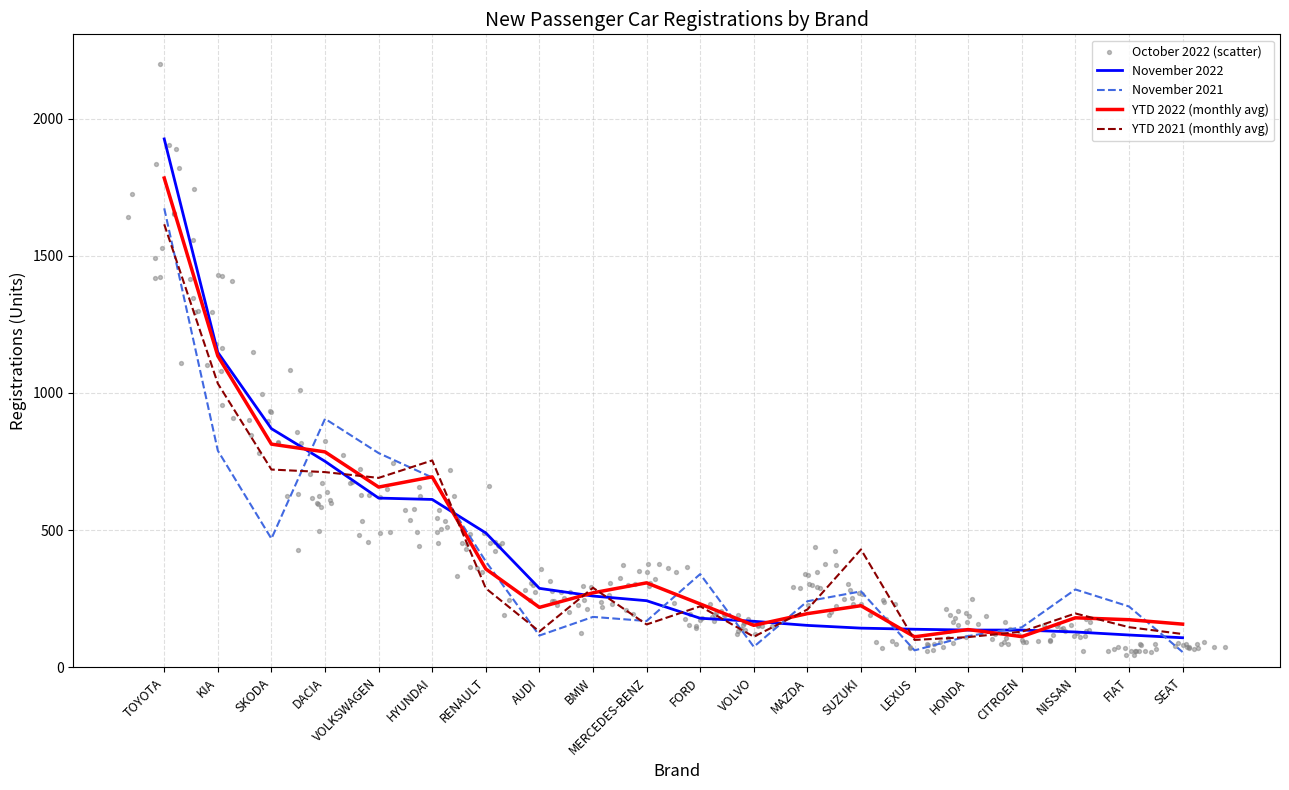

What is the total value across all series at KIA?

4107.4